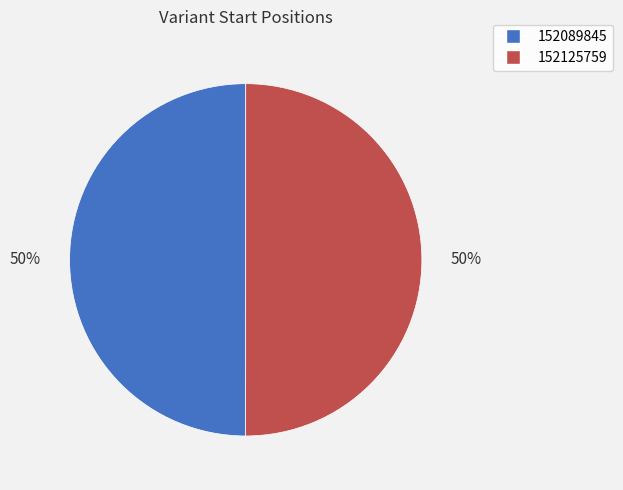

What is the ratio of the value at 152089845 to the value at 152125759?

1.0